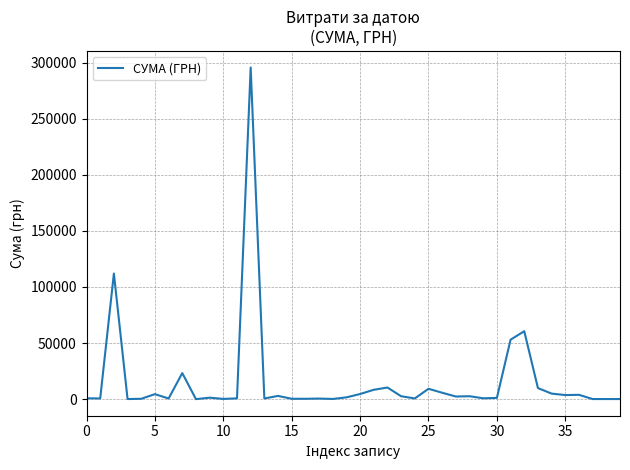

Is this an area chart (filled region under the line)?

No